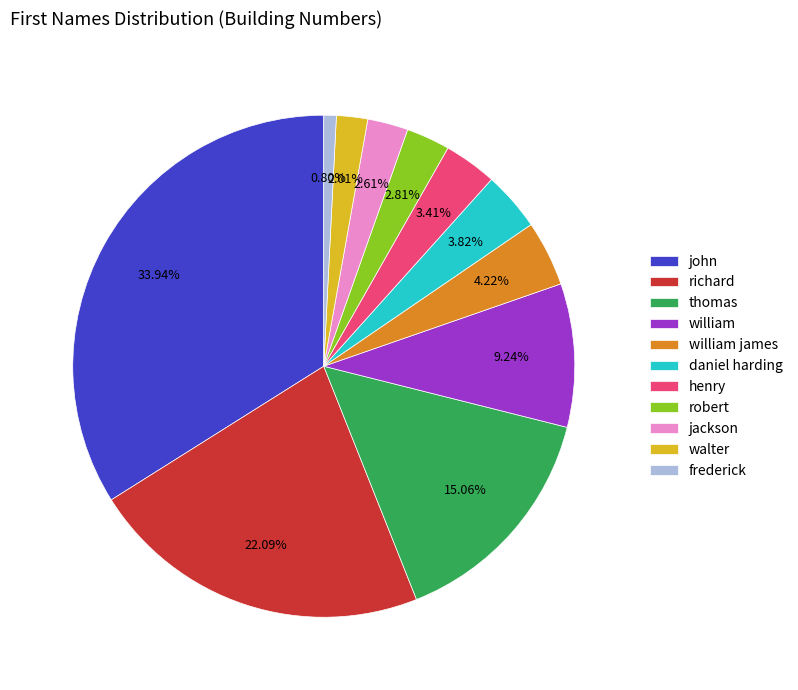

Does any single category account for the majority?

No